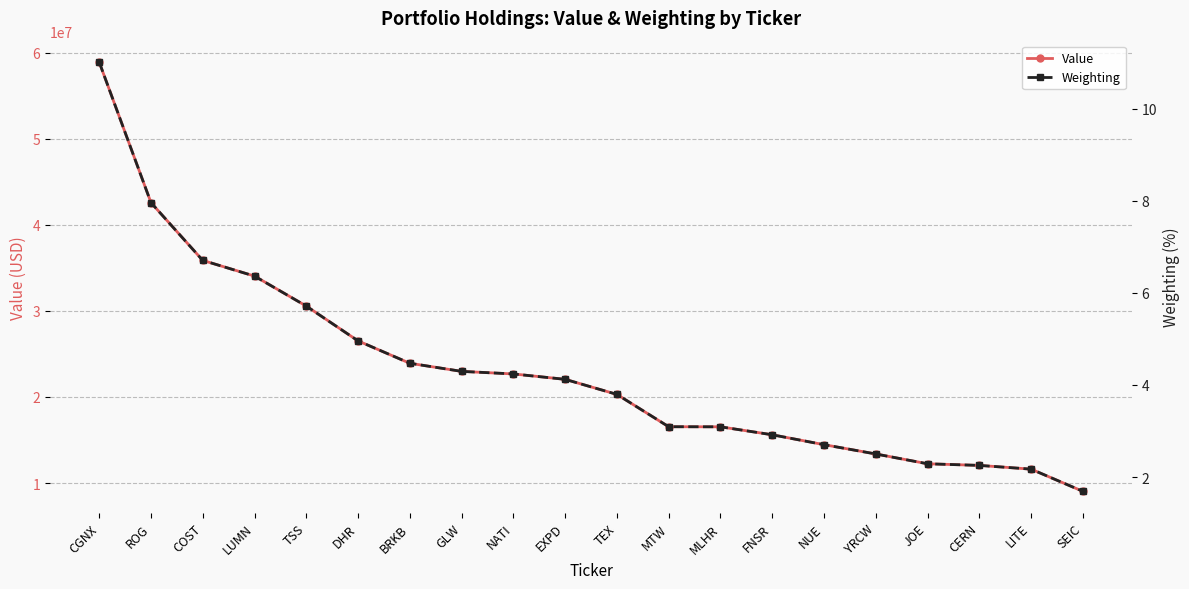

Which has a higher value, LITE or ROG?

ROG